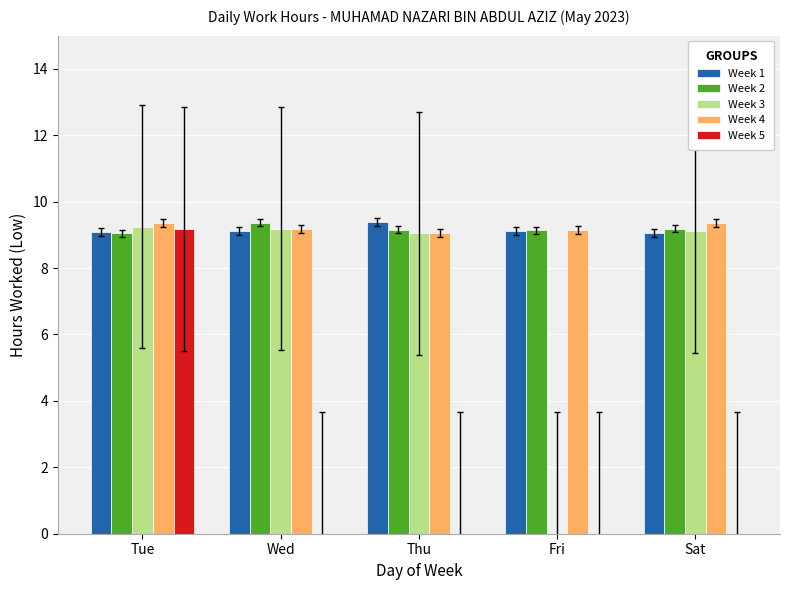

What is the maximum value for Week 2?

9.4